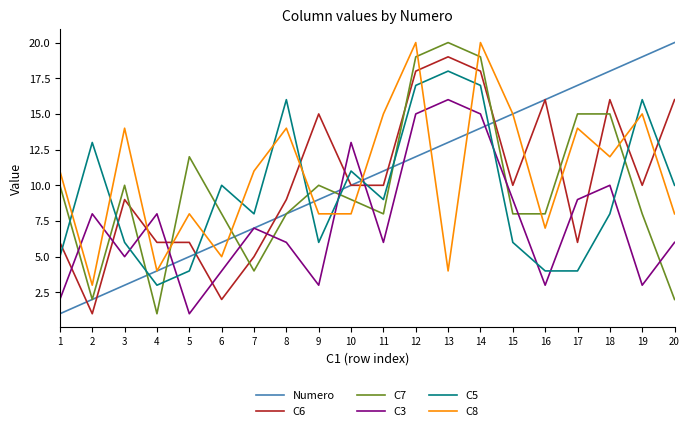

Where does the C6 series first go above 10?

9